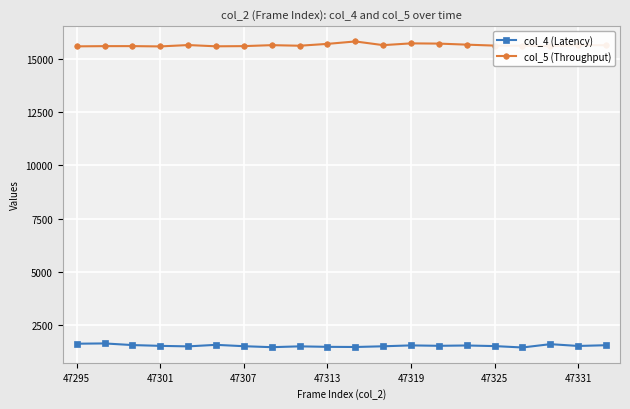

List the series in order of their peak value, highest first.

col_5 (Throughput), col_4 (Latency)